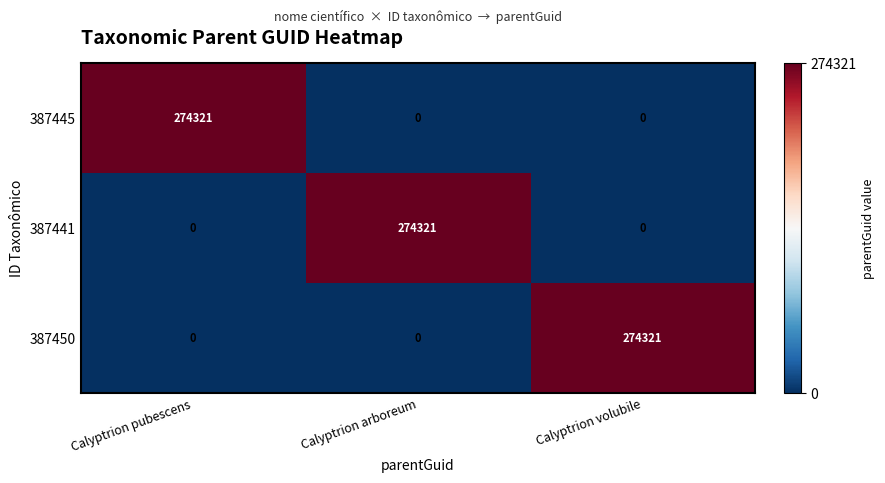

Reading left to right, extract all data points from this chart.

387445: Calyptrion pubescens=274321	Calyptrion arboreum=0	Calyptrion volubile=0
387441: Calyptrion pubescens=0	Calyptrion arboreum=274321	Calyptrion volubile=0
387450: Calyptrion pubescens=0	Calyptrion arboreum=0	Calyptrion volubile=274321